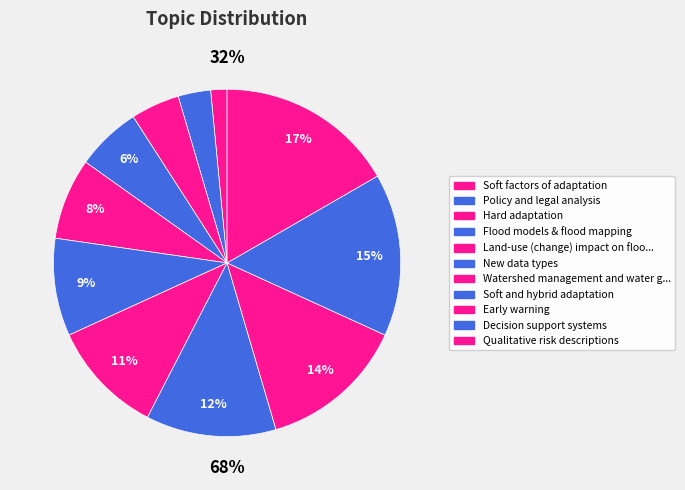

Is the sum of Flood models & flood mapping and Hard adaptation greater than half?

No